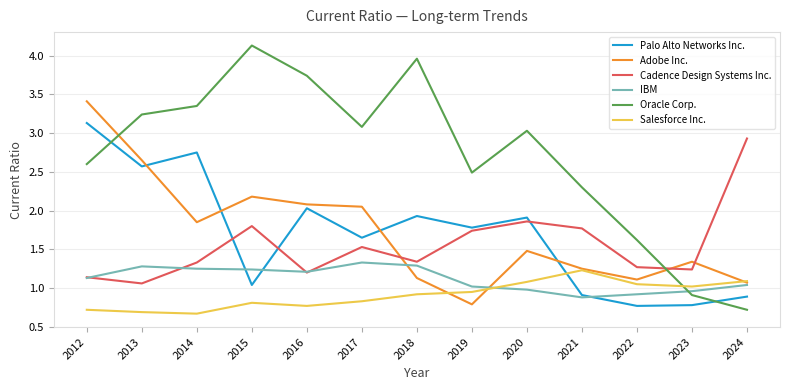

Where does the IBM series first go above 1?

2012